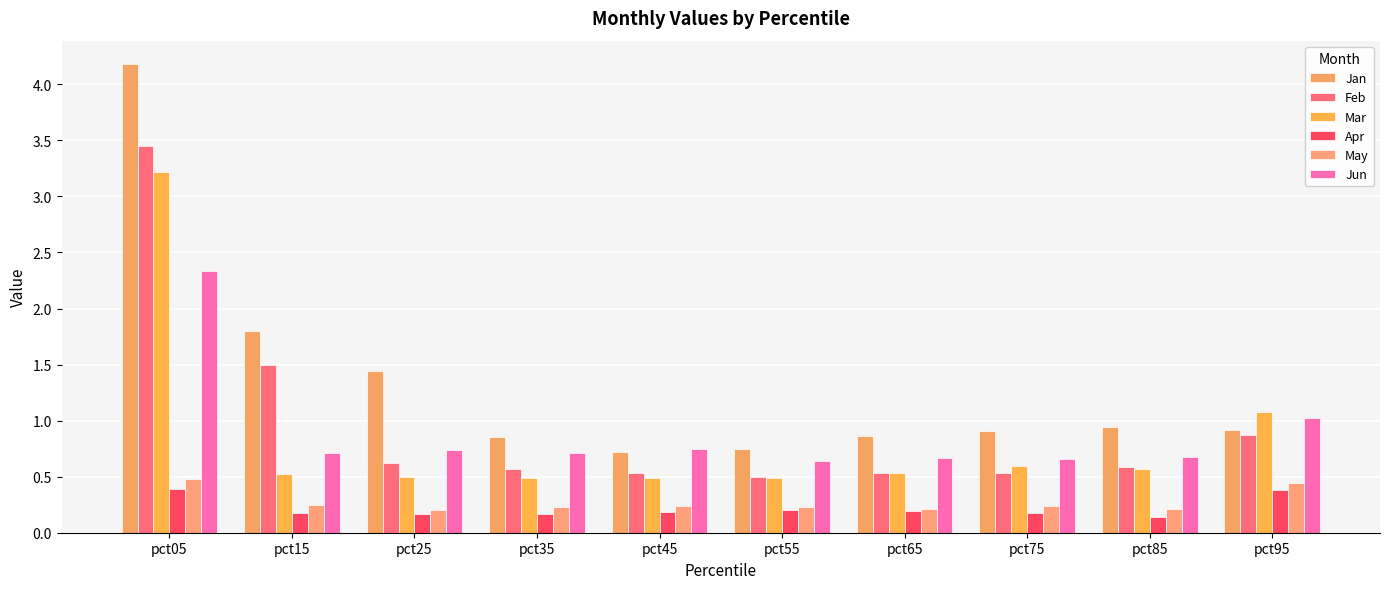

Reading left to right, list all the values displayed in this chart.

Jan: 4.2	1.8	1.4	0.9	0.7	0.7	0.9	0.9	0.9	0.9
Feb: 3.5	1.5	0.6	0.6	0.5	0.5	0.5	0.5	0.6	0.9
Mar: 3.2	0.5	0.5	0.5	0.5	0.5	0.5	0.6	0.6	1.1
Apr: 0.4	0.2	0.2	0.2	0.2	0.2	0.2	0.2	0.1	0.4
May: 0.5	0.2	0.2	0.2	0.2	0.2	0.2	0.2	0.2	0.4
Jun: 2.3	0.7	0.7	0.7	0.8	0.6	0.7	0.7	0.7	1.0